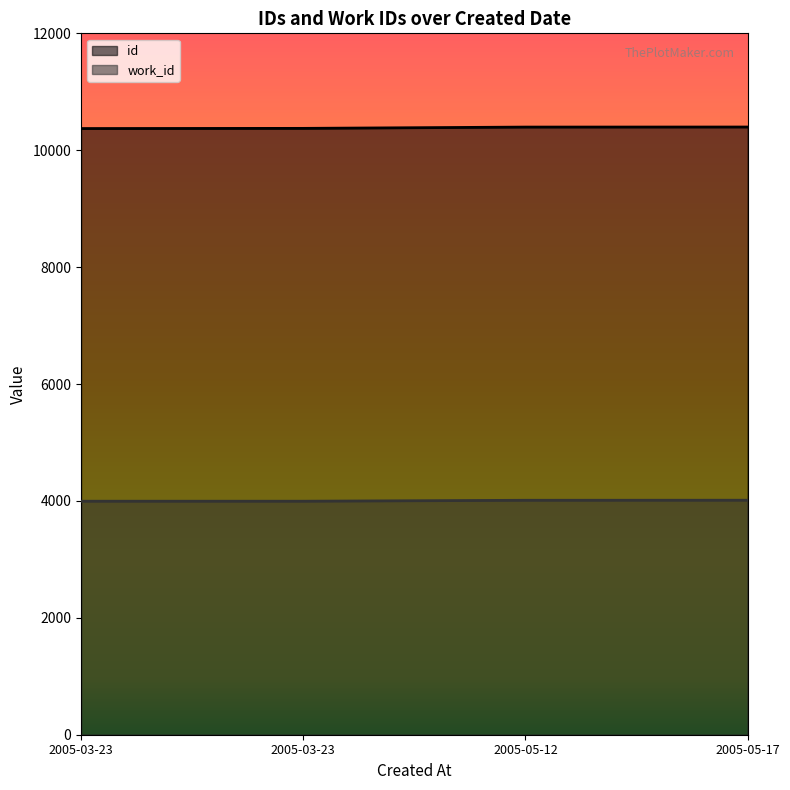

Read the work_id value at 2005-05-17, to the nearest 10.

4010